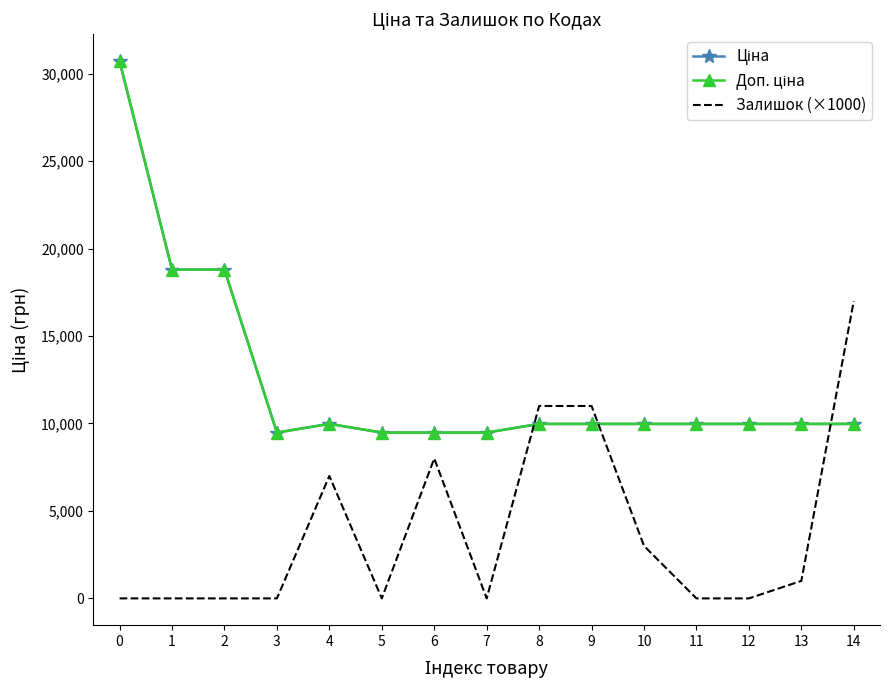

List the labels in order of Залишок (×1000) value, largest first.

14, 8, 9, 6, 4, 10, 13, 0, 1, 2, 3, 5, 7, 11, 12